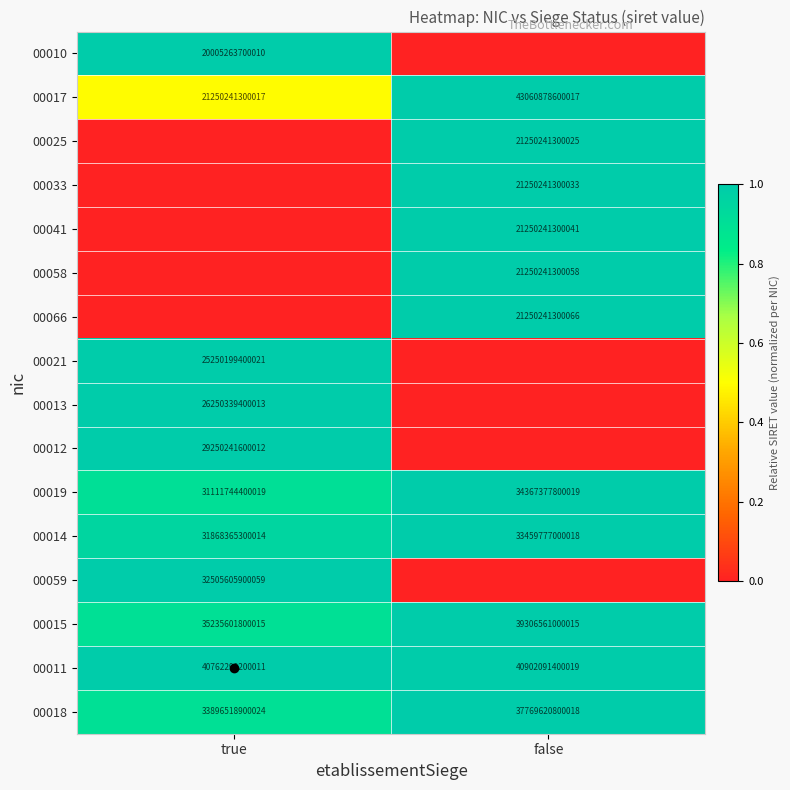

How many series are shown in this chart?

16